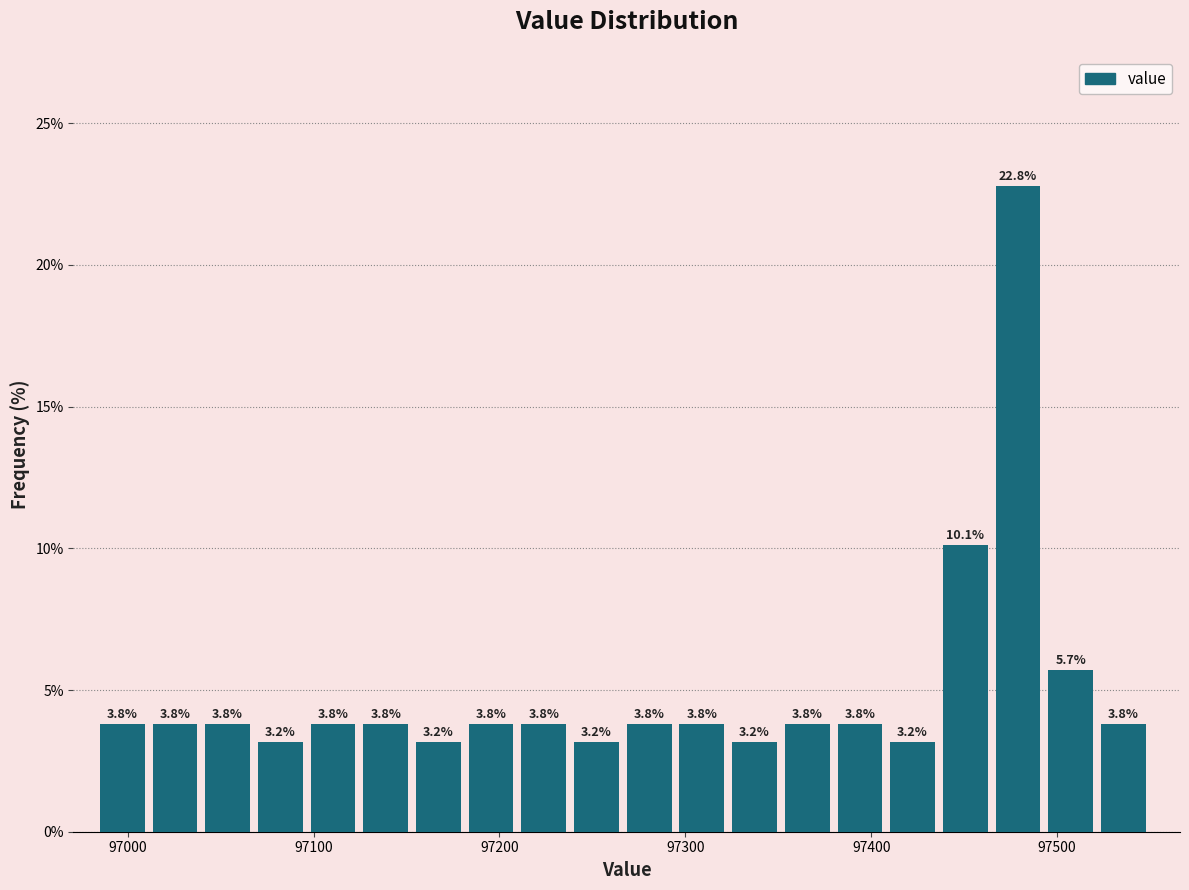

Around what value on the x-axis is the tallest bar? Give the approximate position of its centre, as read against the axis.

97480